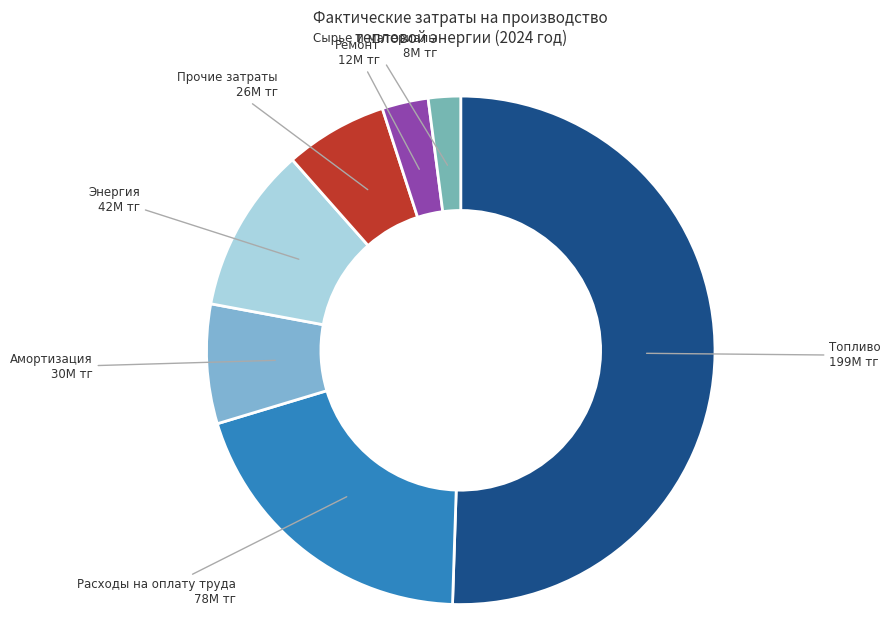

Is Энергия the majority of the pie?

No